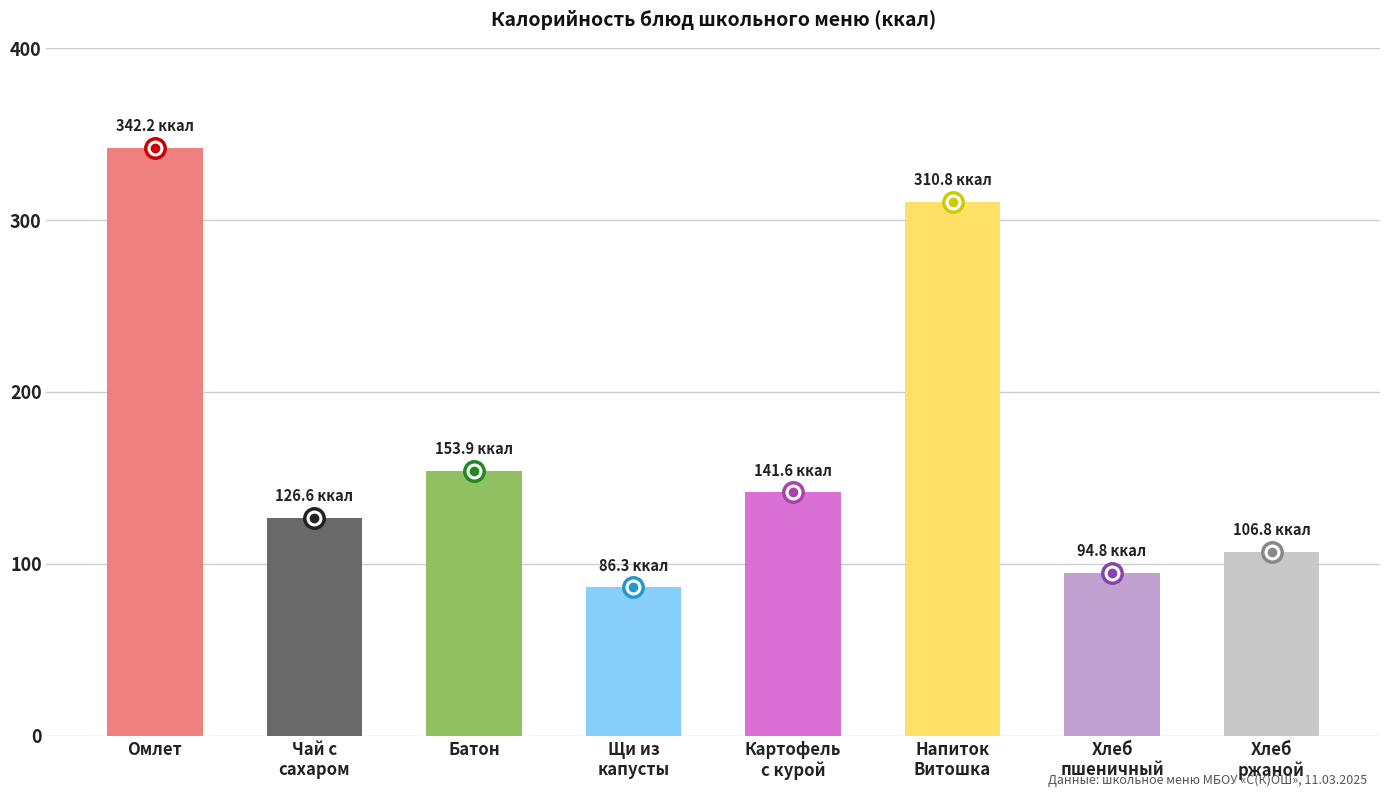

What value does the data have at Омлет?

342.2